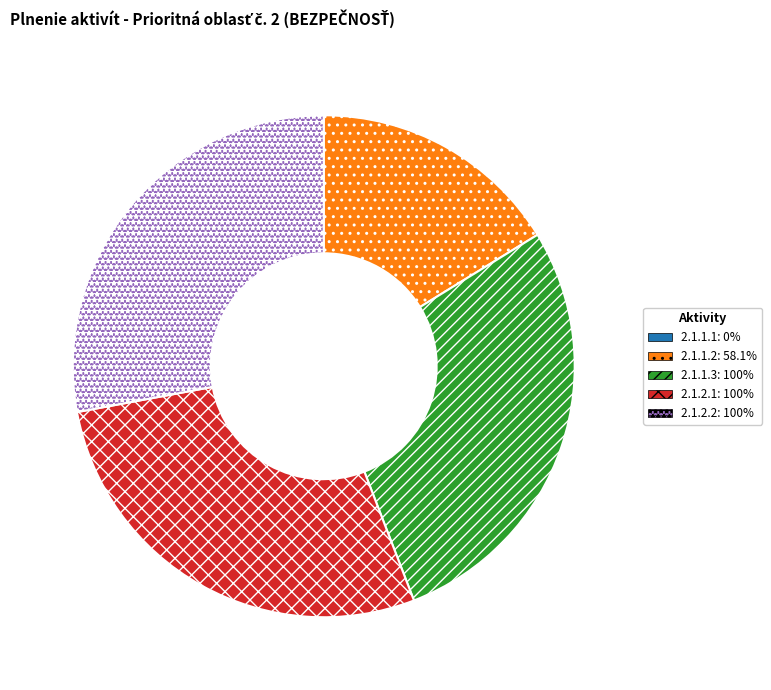

Which has a higher value, 2.1.1.2 or 2.1.2.2?

2.1.2.2